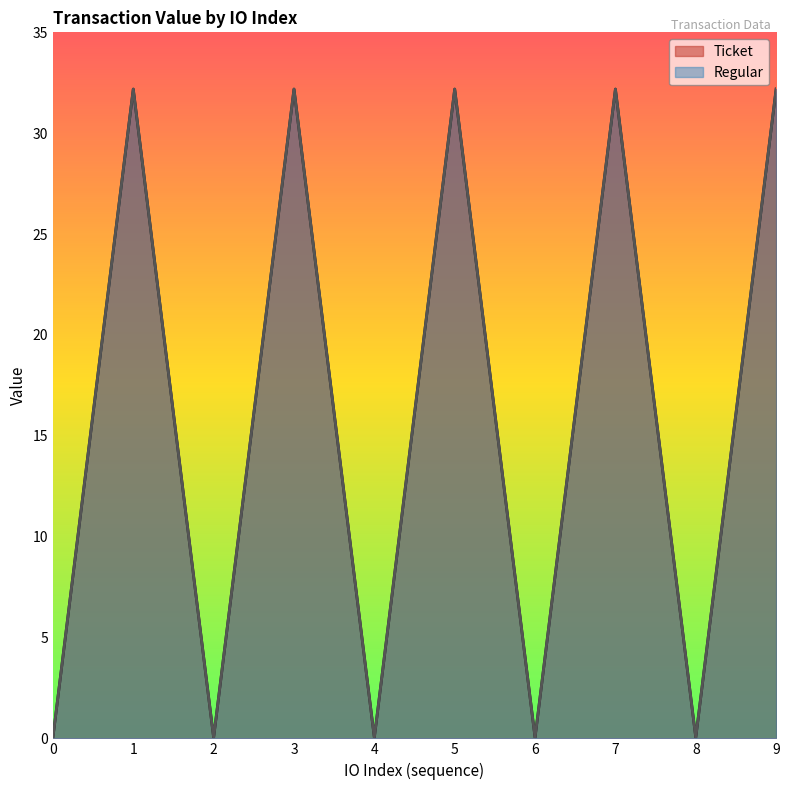

True or false: Regular and Ticket cross at least once.

False